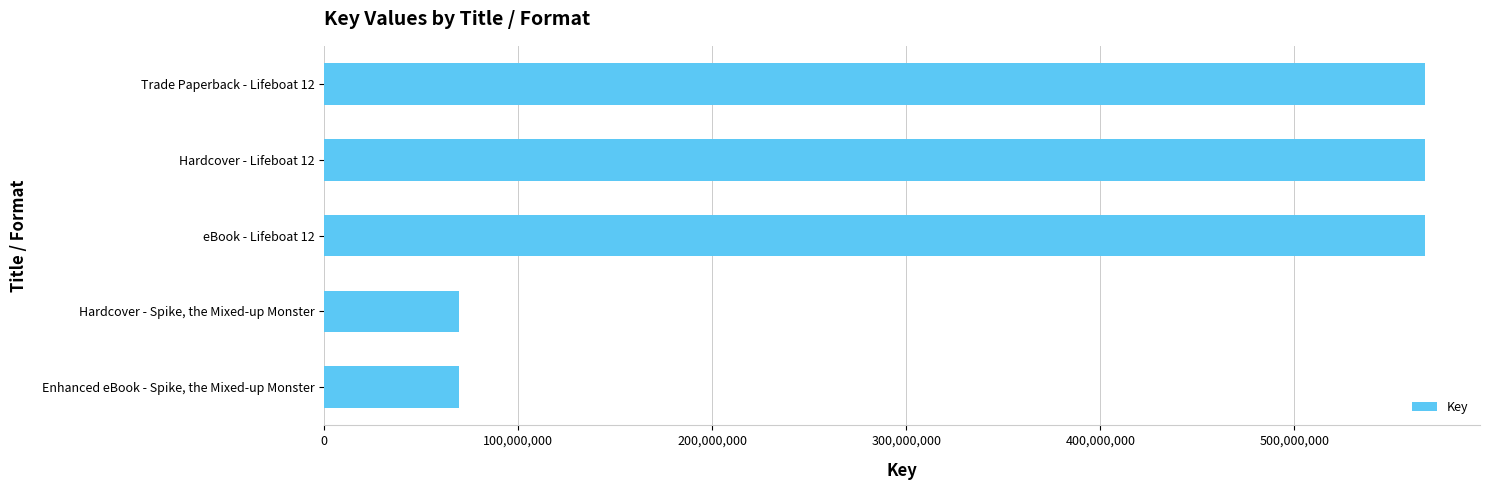

Reading top to bottom, transcribe all the data shown in this chart.

Trade Paperback - Lifeboat 12=567301969	Hardcover - Lifeboat 12=567301969	eBook - Lifeboat 12=567301969	Hardcover - Spike, the Mixed-up Monster=69501122	Enhanced eBook - Spike, the Mixed-up Monster=69501122